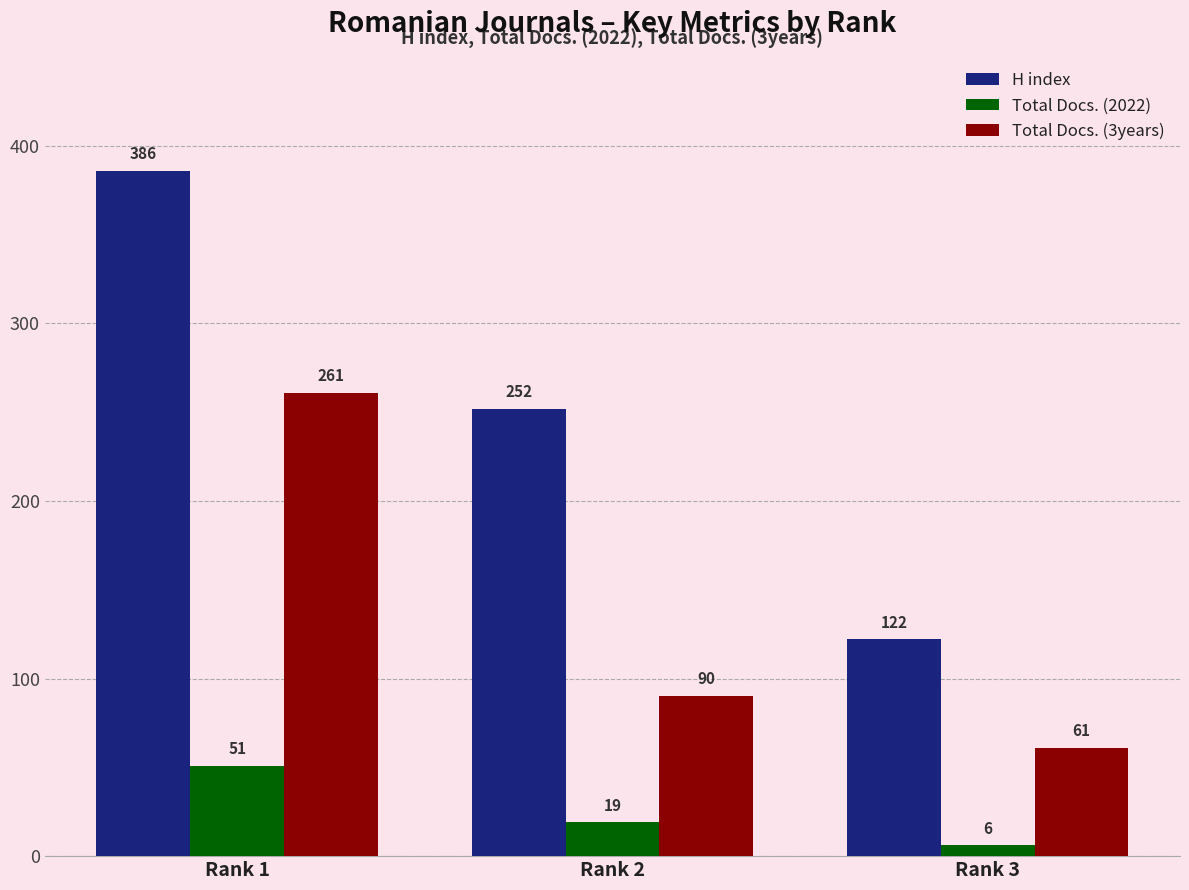

Rank the series at Rank 3 from lowest to highest value.

Total Docs. (2022), Total Docs. (3years), H index